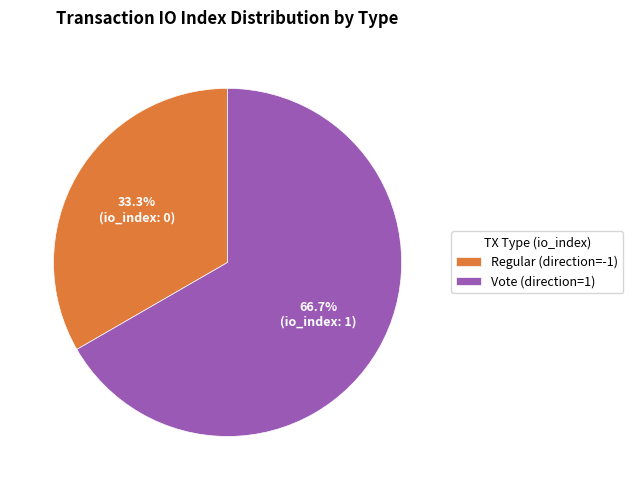

To the nearest percent, what is the difference between the largest and smallest slice percentages?

33%